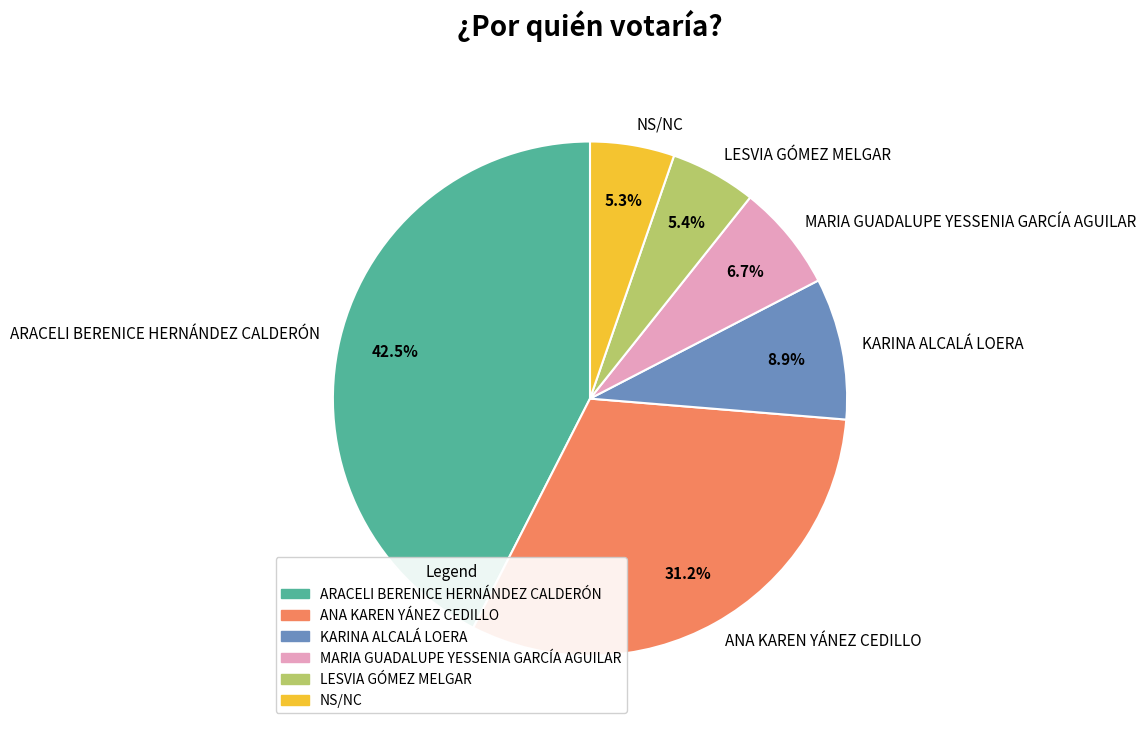

The ANA KAREN YÁNEZ CEDILLO slice represents 26% of the pie. True or false?

False